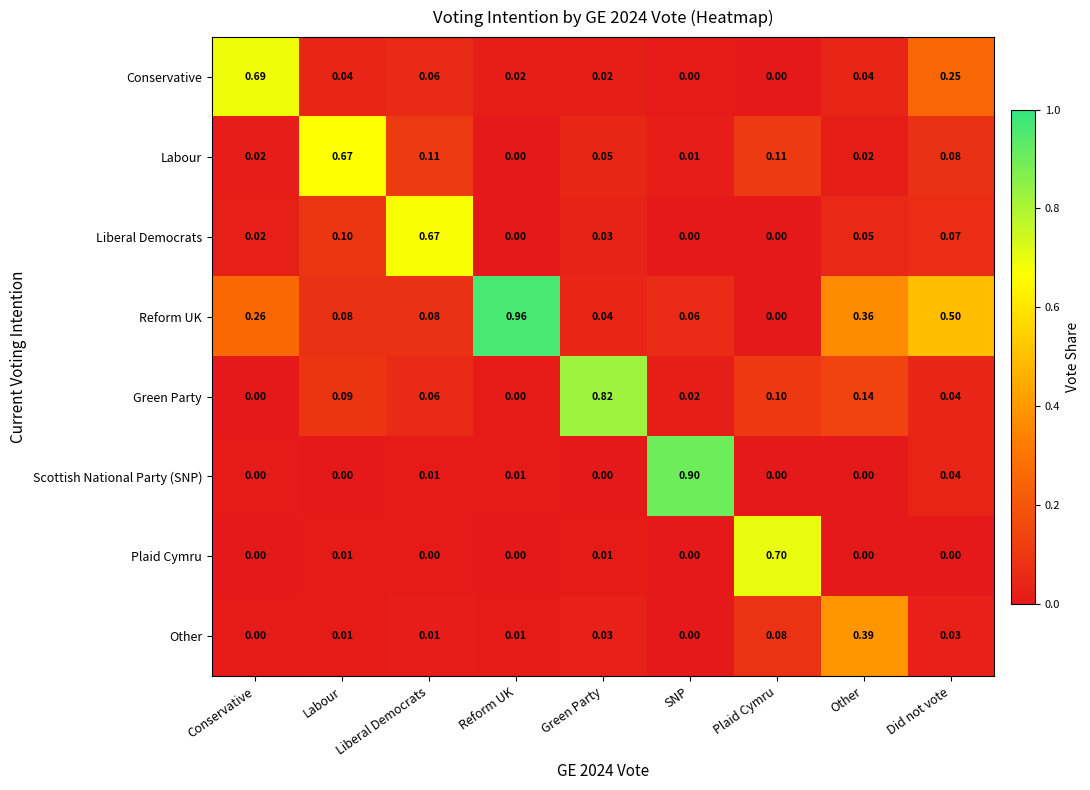

At which category is the sum across all series the highest?

Did not vote